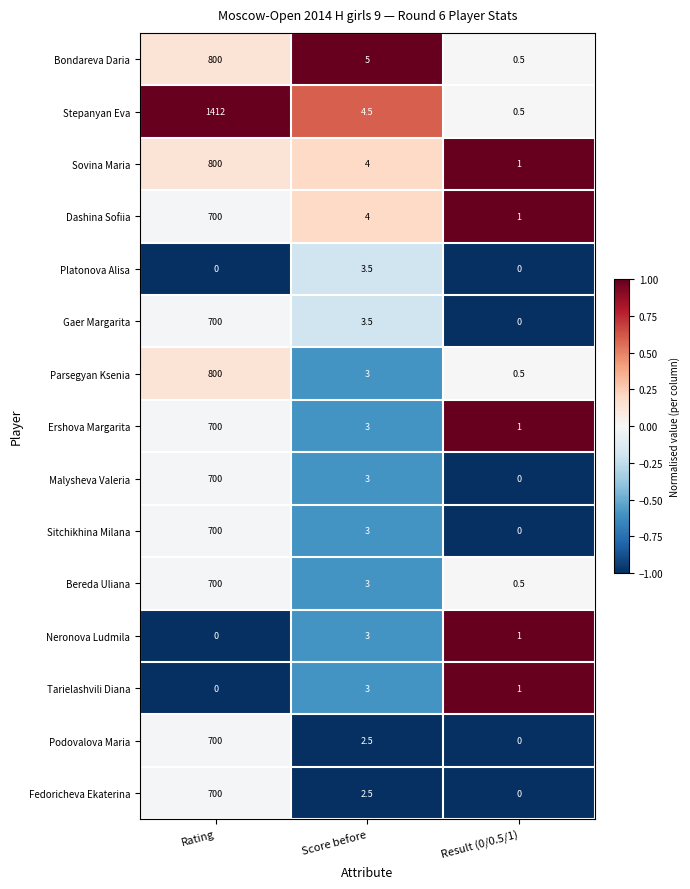

How many data points in Platonova Alisa are above 0?

1